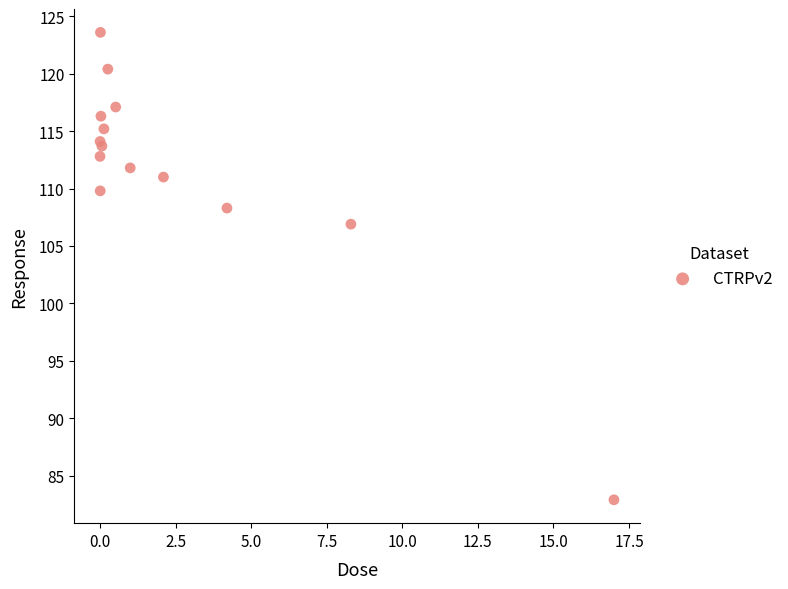

What Y value in the scatter plot is closest to 103?

106.9